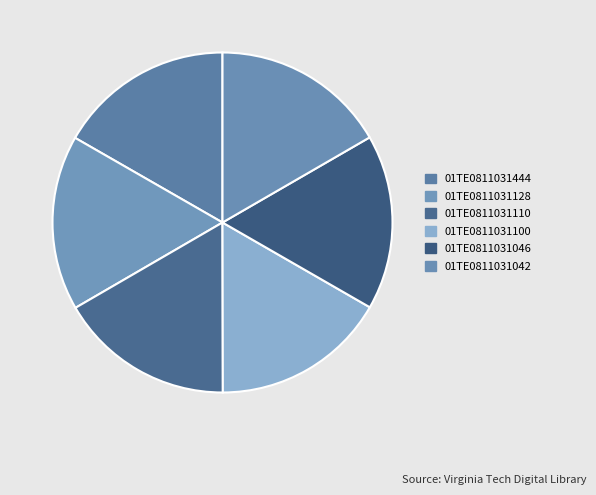

The 01TE0811031128 slice represents 17% of the pie. True or false?

True